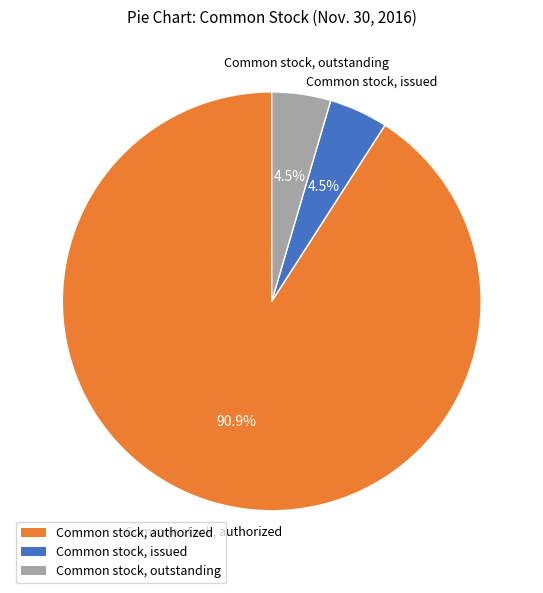

Does any single category account for the majority?

Yes